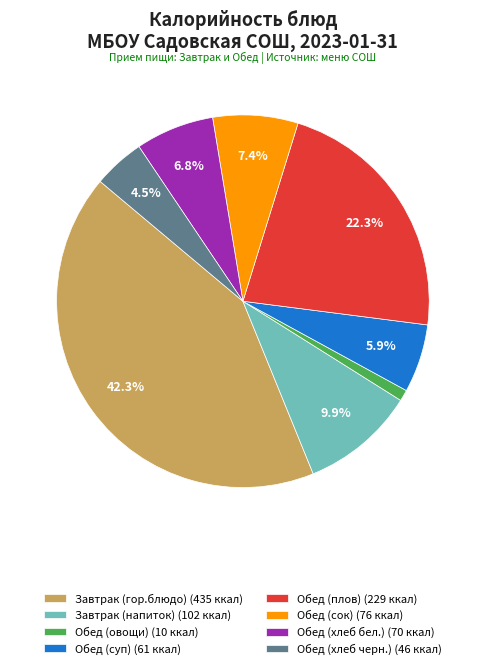

What percentage is the Обед (плов) slice, to the nearest percent?

22%